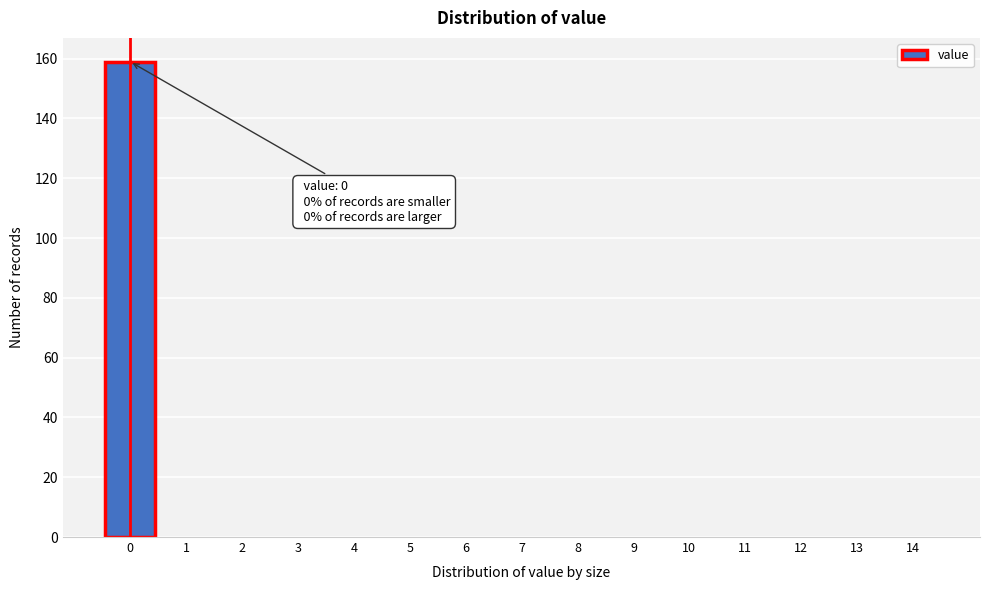

Over which range of the x-axis is the bar tallest?

-0.5 to 0.5